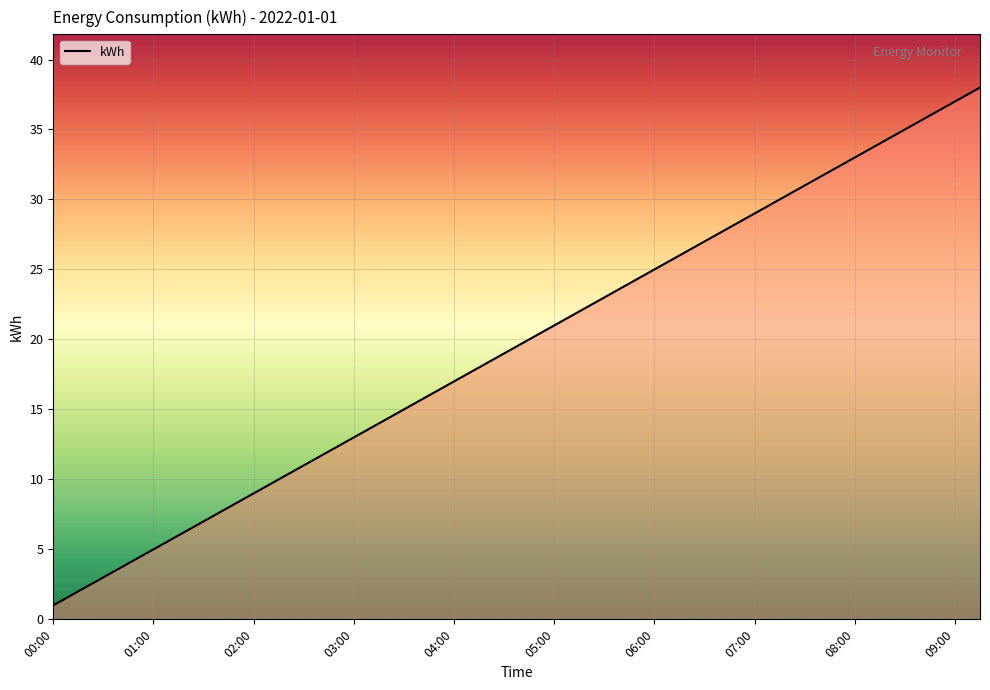

What is the difference between the maximum and minimum values?

37